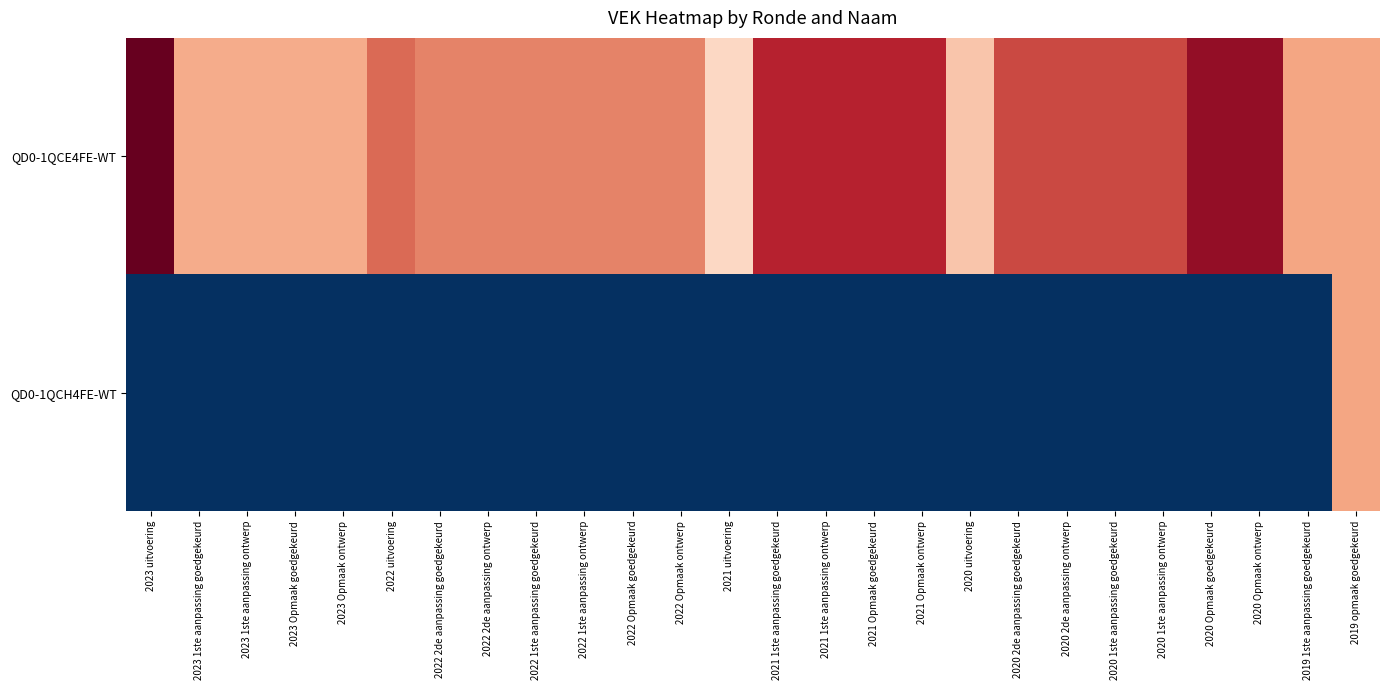

Rank the series by their maximum value, from highest to lowest.

QD0-1QCE4FE-WT, QD0-1QCH4FE-WT